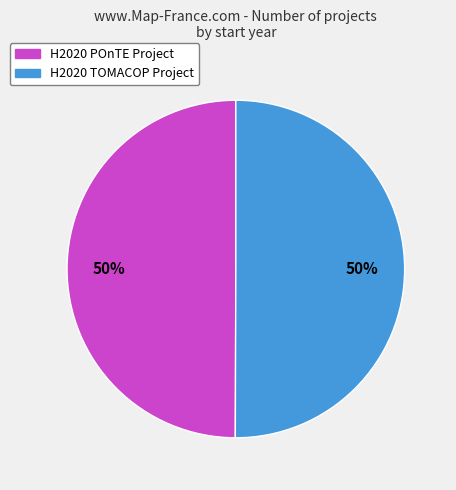

To the nearest percent, what portion does H2020 POnTE Project represent?

50%